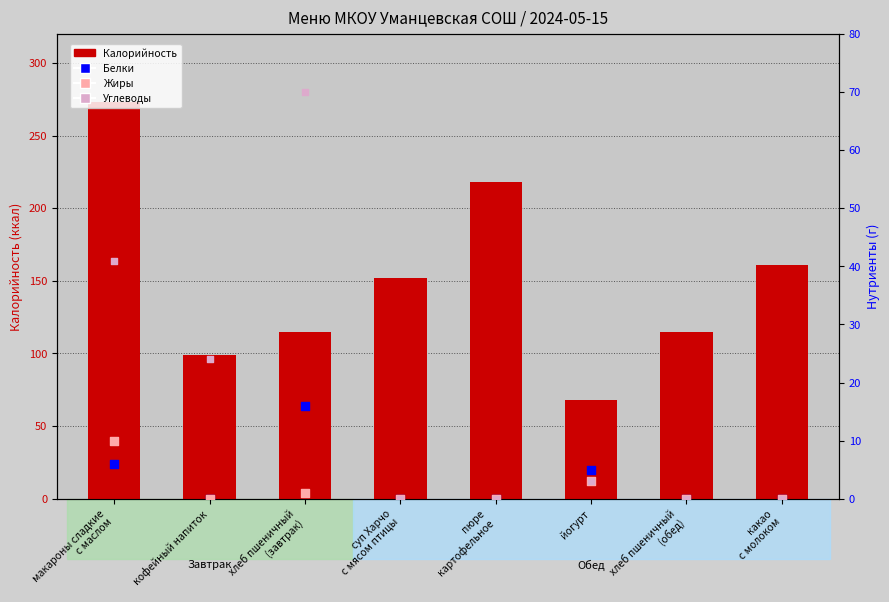

Which series has the largest Y range (max minus min)?

Калорийность